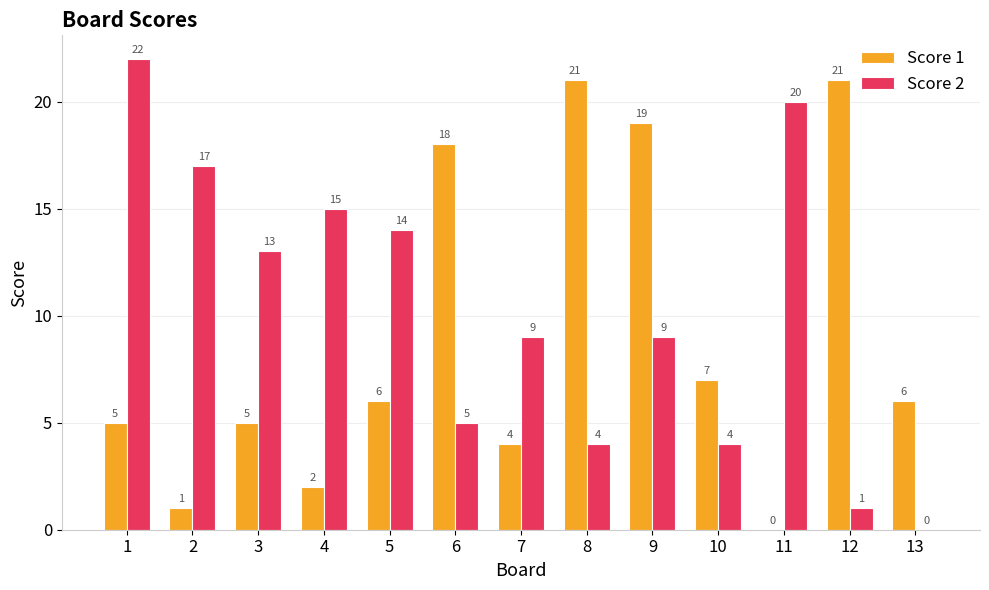

Between 2 and 5, which series saw the biggest shift?

Score 1